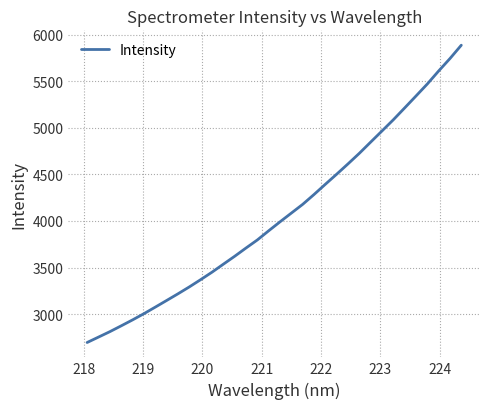

Reading left to right, list all the values displayed in this chart.

2694.2	2752.2	2810.5	2873.1	2937.0	3003.6	3074.1	3145.4	3217.2	3291.2	3369.3	3449.6	3535.4	3620.6	3709.5	3796.2	3894.6	3990.9	4084.9	4178.7	4284.6	4394.6	4503.1	4613.9	4727.5	4847.8	4967.6	5087.8	5215.0	5343.1	5472.4	5611.9	5745.6	5889.0